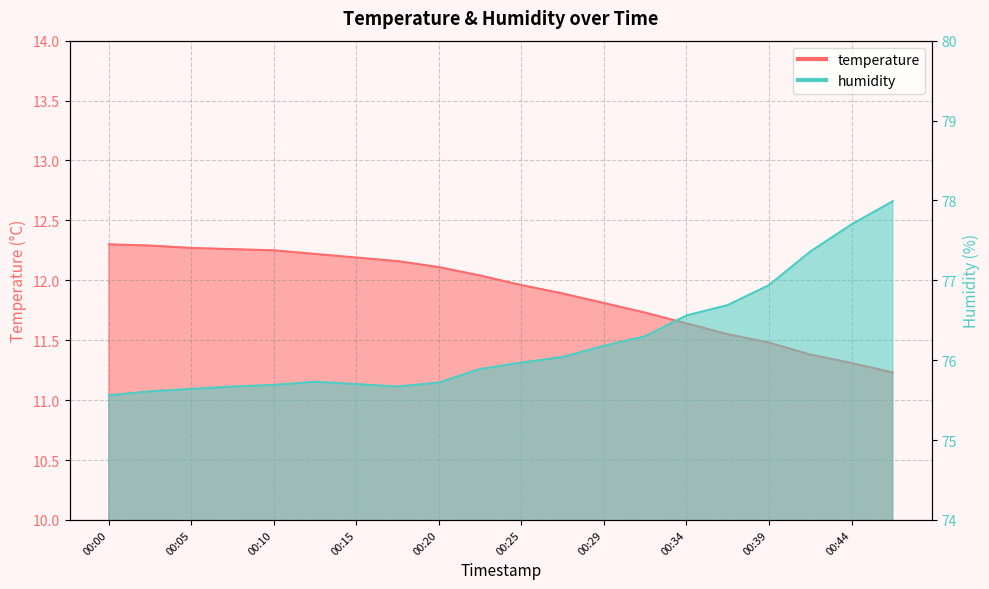

What is the difference between the highest and lowest values at 00:05?

63.4